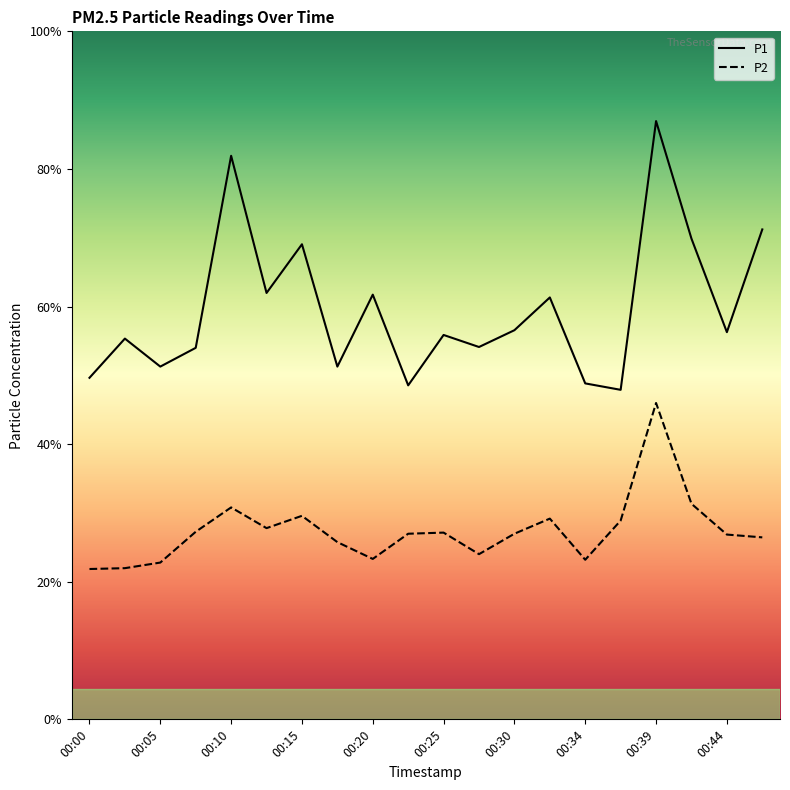

Does the chart display data point markers on the line(s)?

No